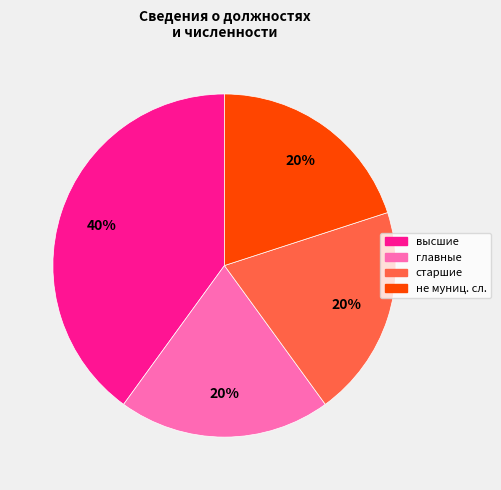

To the nearest percent, what is the average slice percentage?

25%